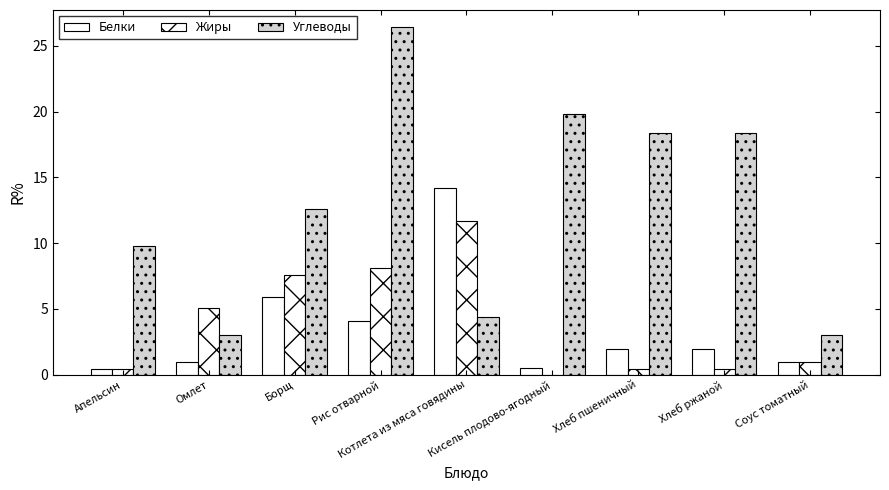

Does the chart contain stacked bars?

No